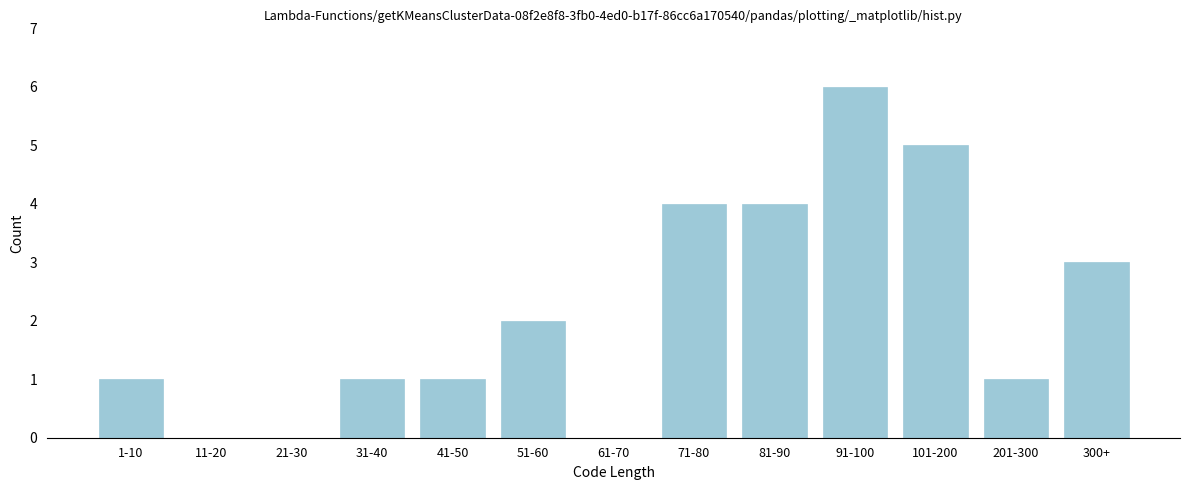

Reading right to left, what are all the values shown in this chart?

300+=3	201-300=1	101-200=5	91-100=6	81-90=4	71-80=4	61-70=0	51-60=2	41-50=1	31-40=1	21-30=0	11-20=0	1-10=1